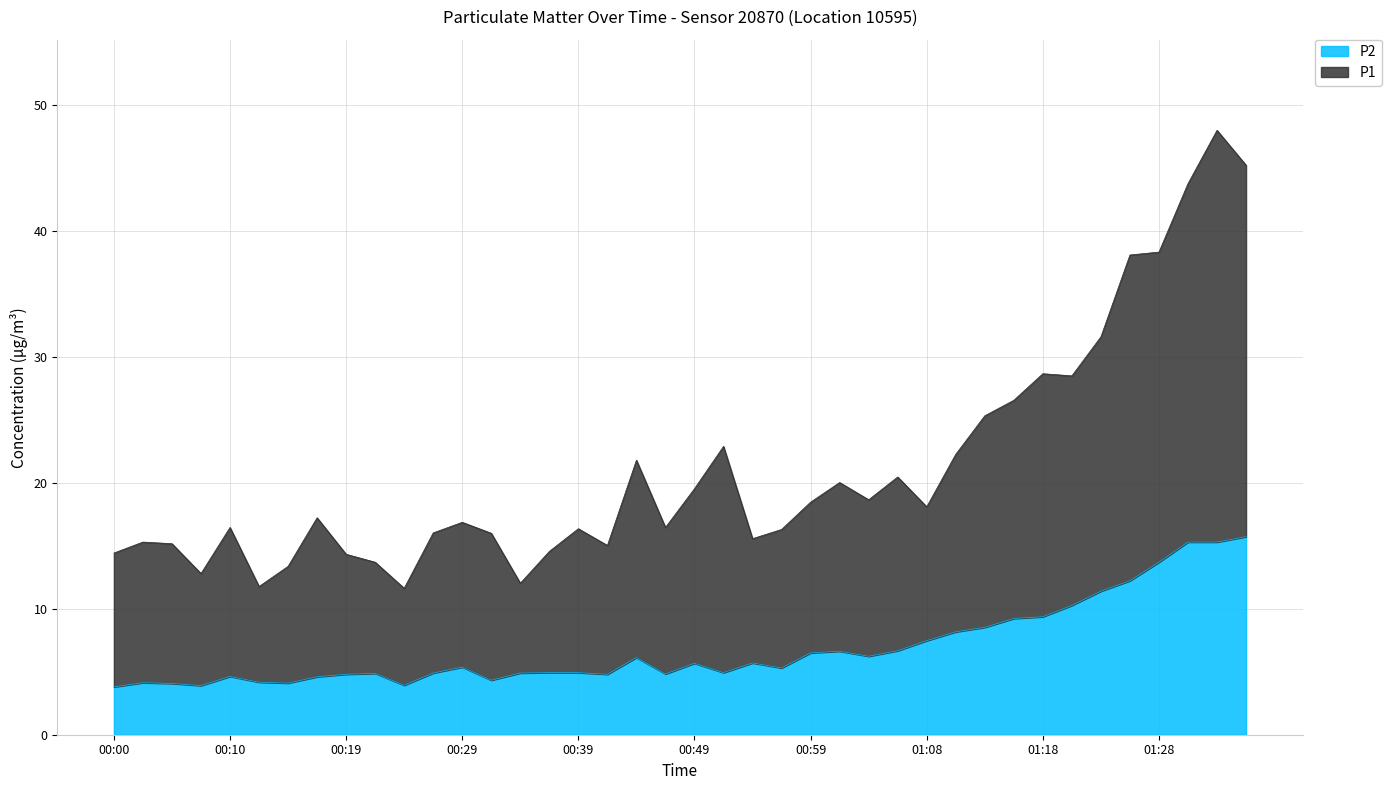

Which category has the highest value in the P2 series?

01:35